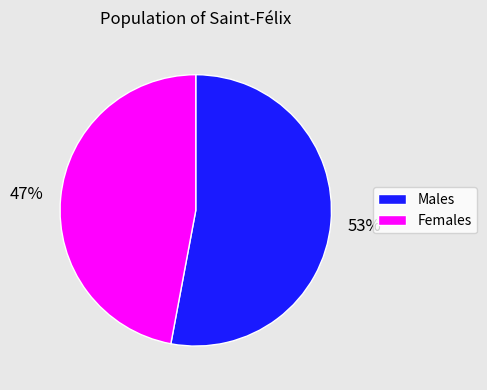

To the nearest percent, what is the average slice percentage?

50%